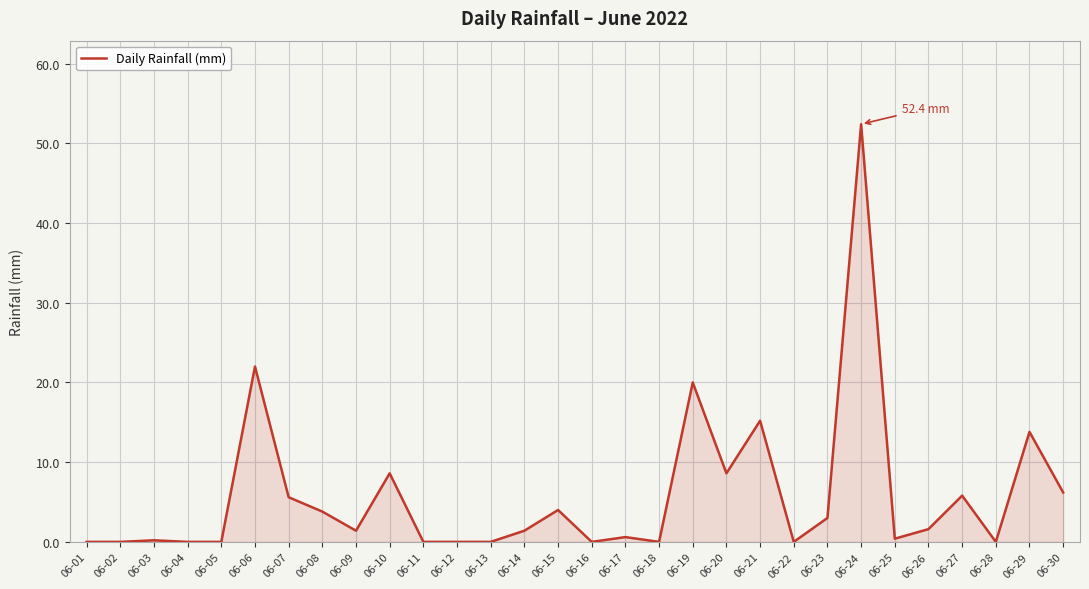

True or false: the data has more than 2 interior local peaks.

True